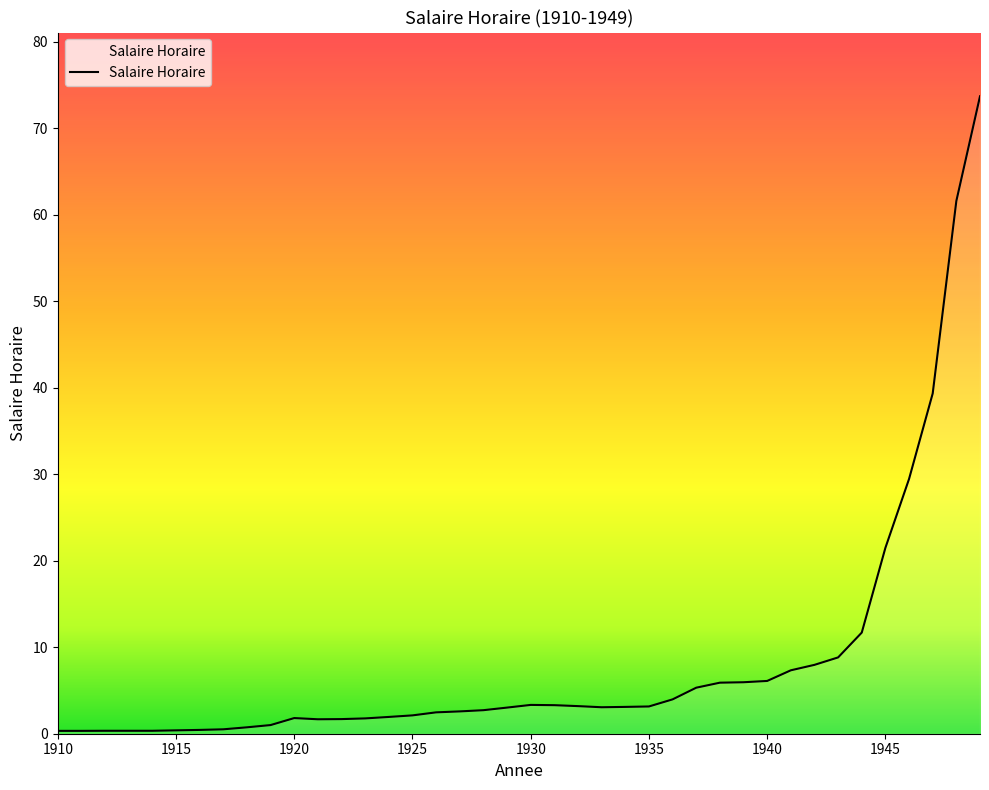

What is the maximum value shown in the chart?

73.7